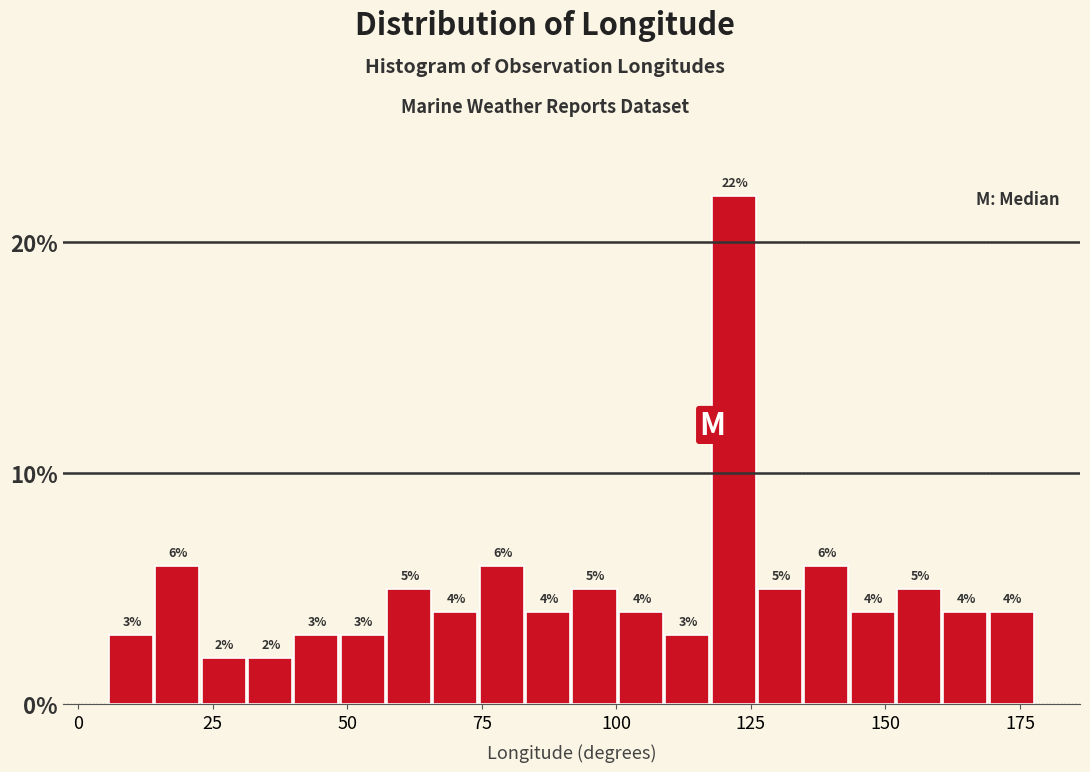

Read against the x-axis, roughly where is the centre of the tallest bar?

120